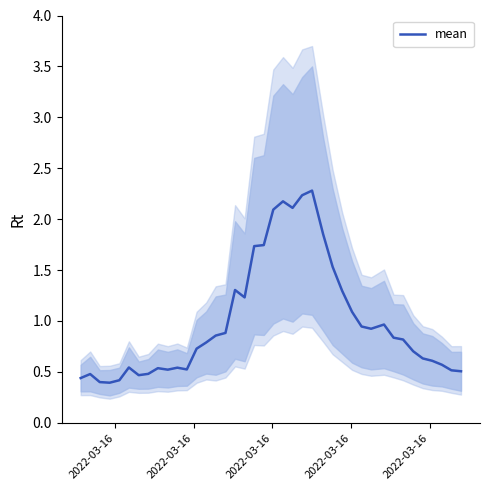

What is the lowest value of the mean series?

0.4